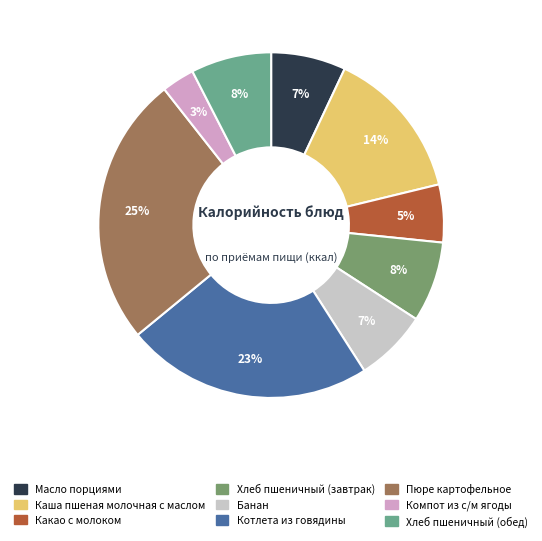

True or false: Пюре картофельное accounts for 25% of the total.

True